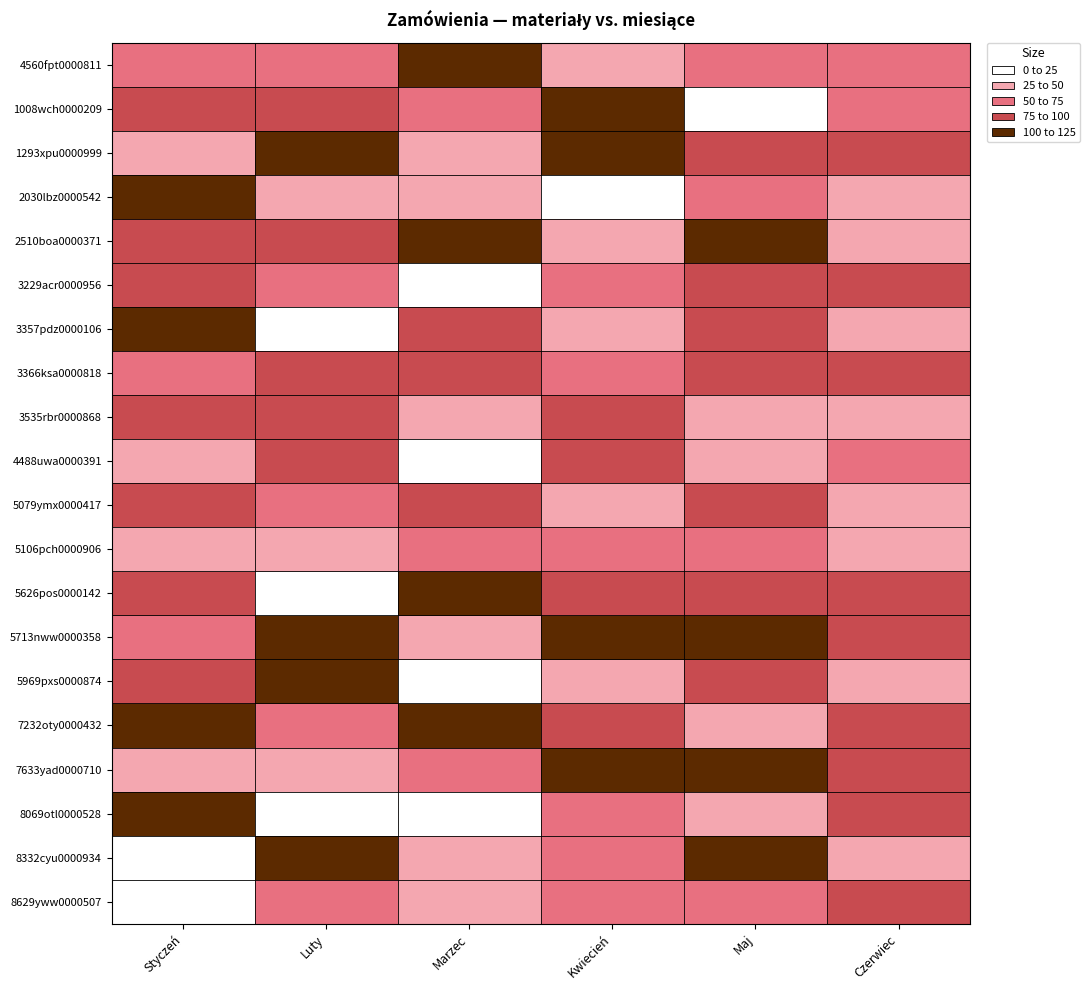

At which category is the sum across all series the highest?

Maj